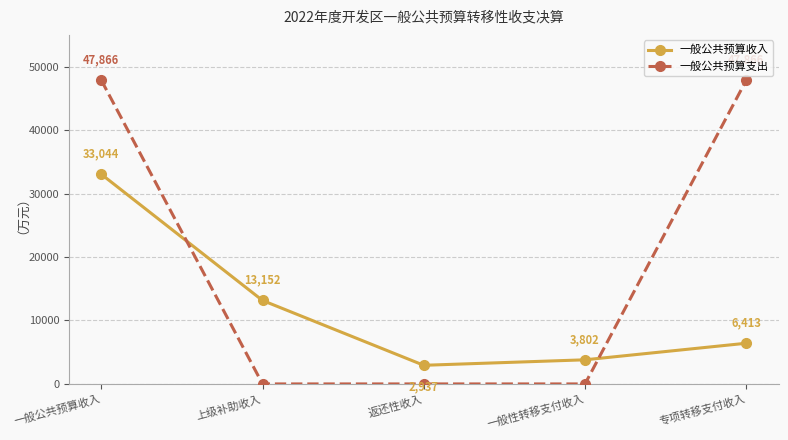

Is the value of 一般公共预算支出 at 一般性转移支付收入 greater than the value of 一般公共预算收入 at 一般公共预算收入?

No